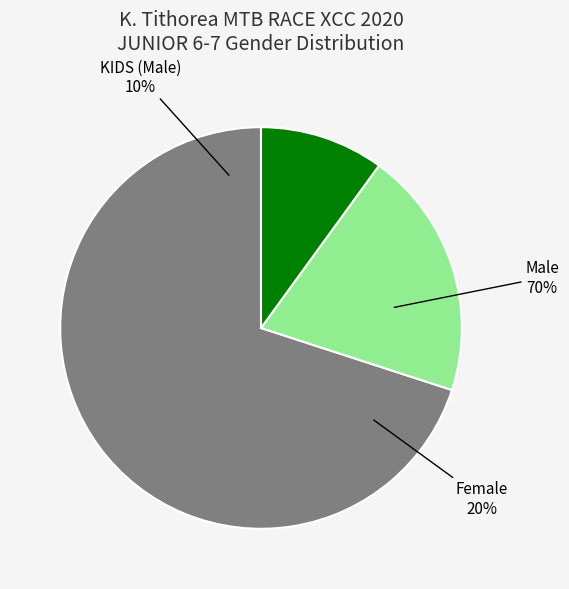

How many slices are in this pie chart?

3